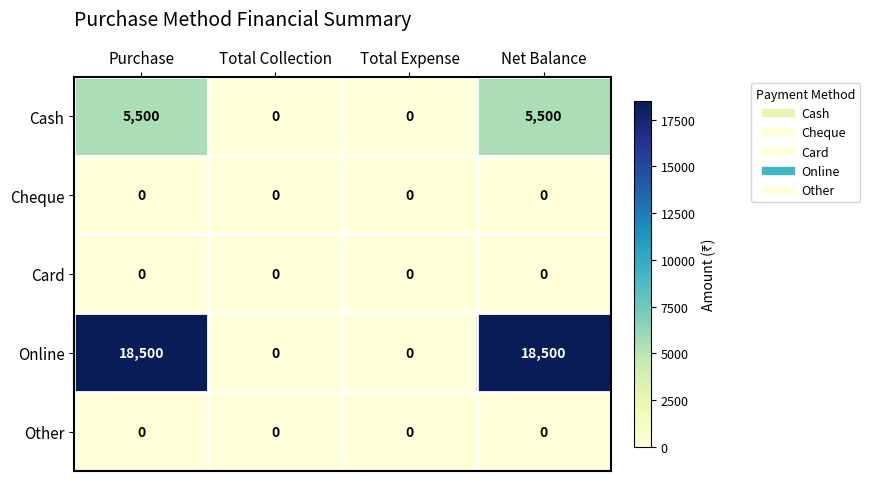

Is it true that Online equals 0 at Total Expense?

True